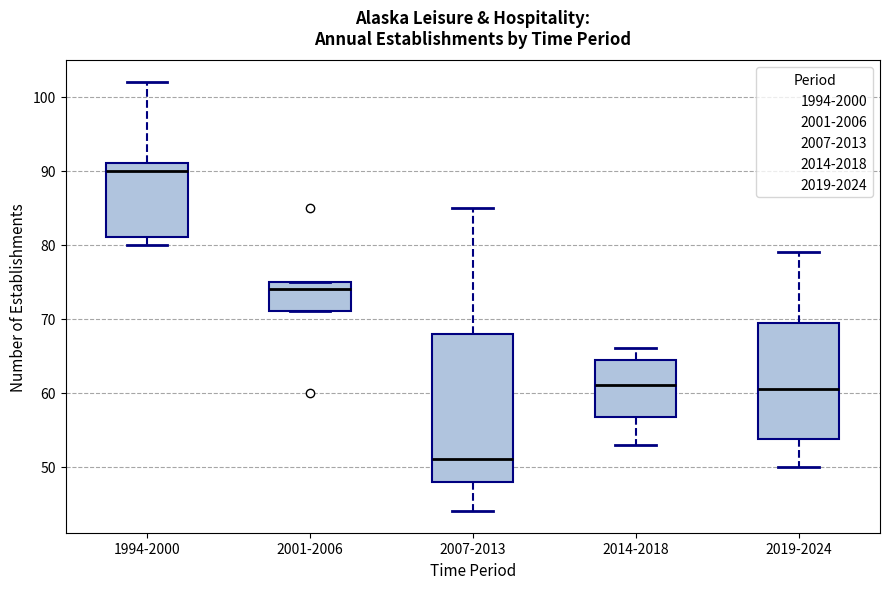

Comparing the boxes themselves (not the whiskers), which one is the tallest?

2007-2013